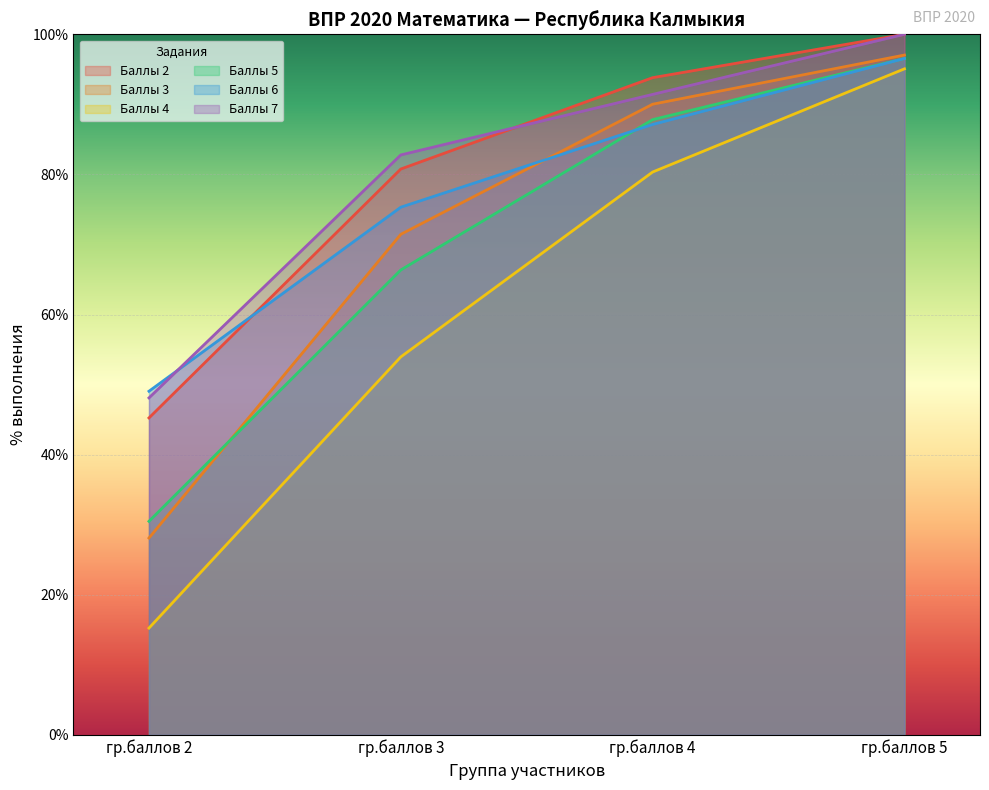

List the series in order of their peak value, highest first.

Баллы 2, Баллы 7, Баллы 3, Баллы 5, Баллы 6, Баллы 4